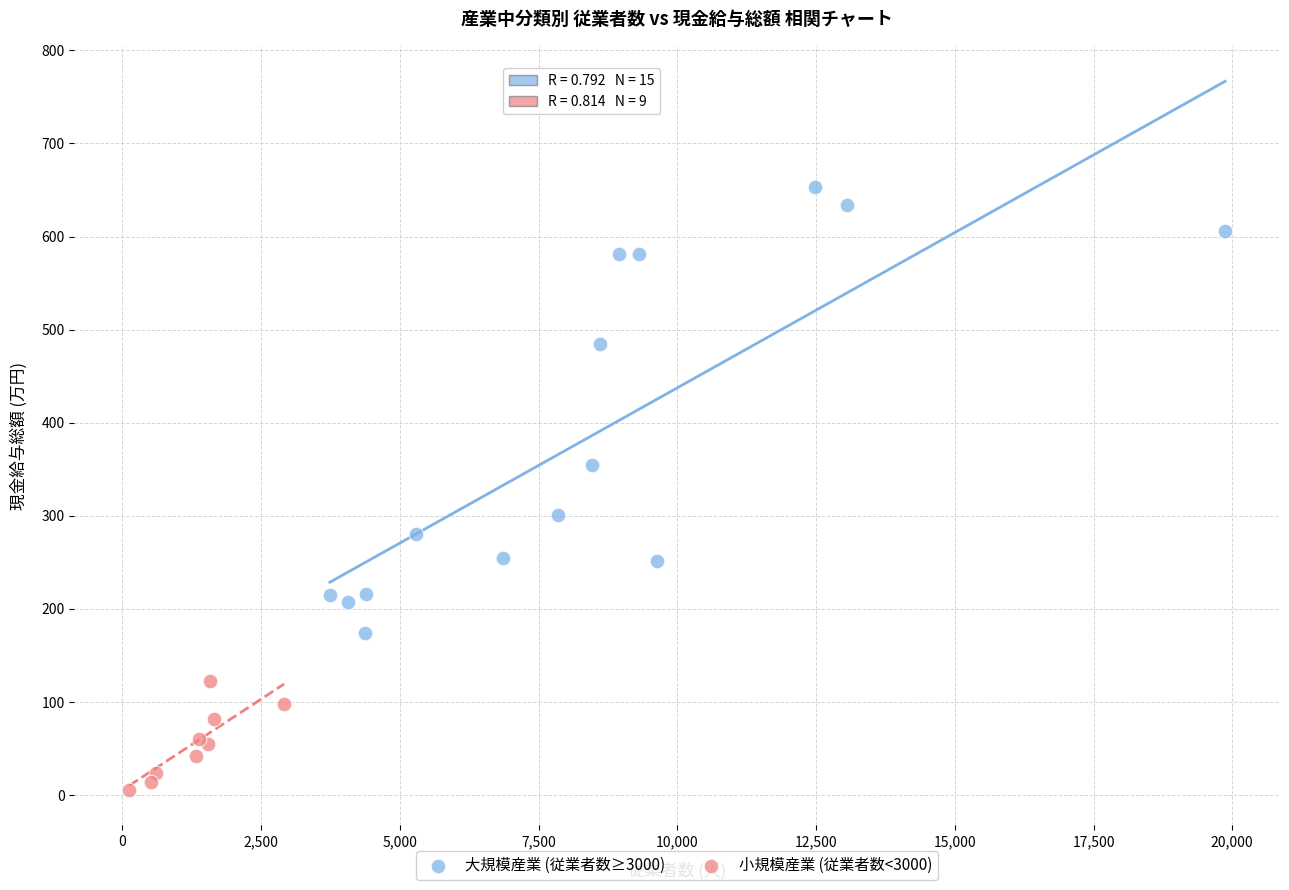

What are all the series names shown in the legend?

大規模産業 (従業者数≥3000), 小規模産業 (従業者数<3000)